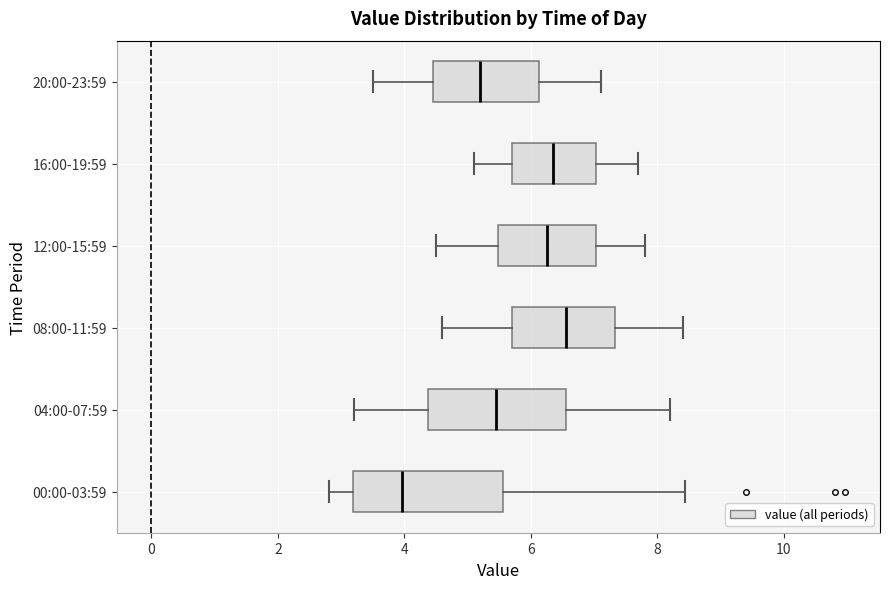

Which box is the widest, from its left edge to its right edge?

00:00-03:59